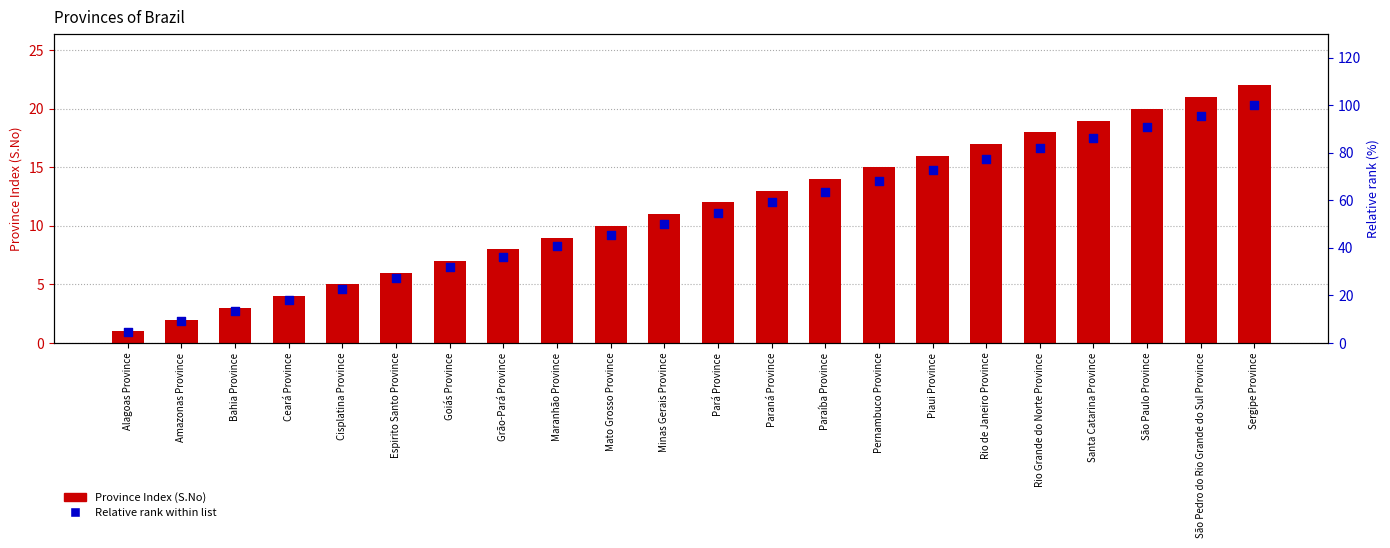

At which category is the sum across all series the highest?

Sergipe Province